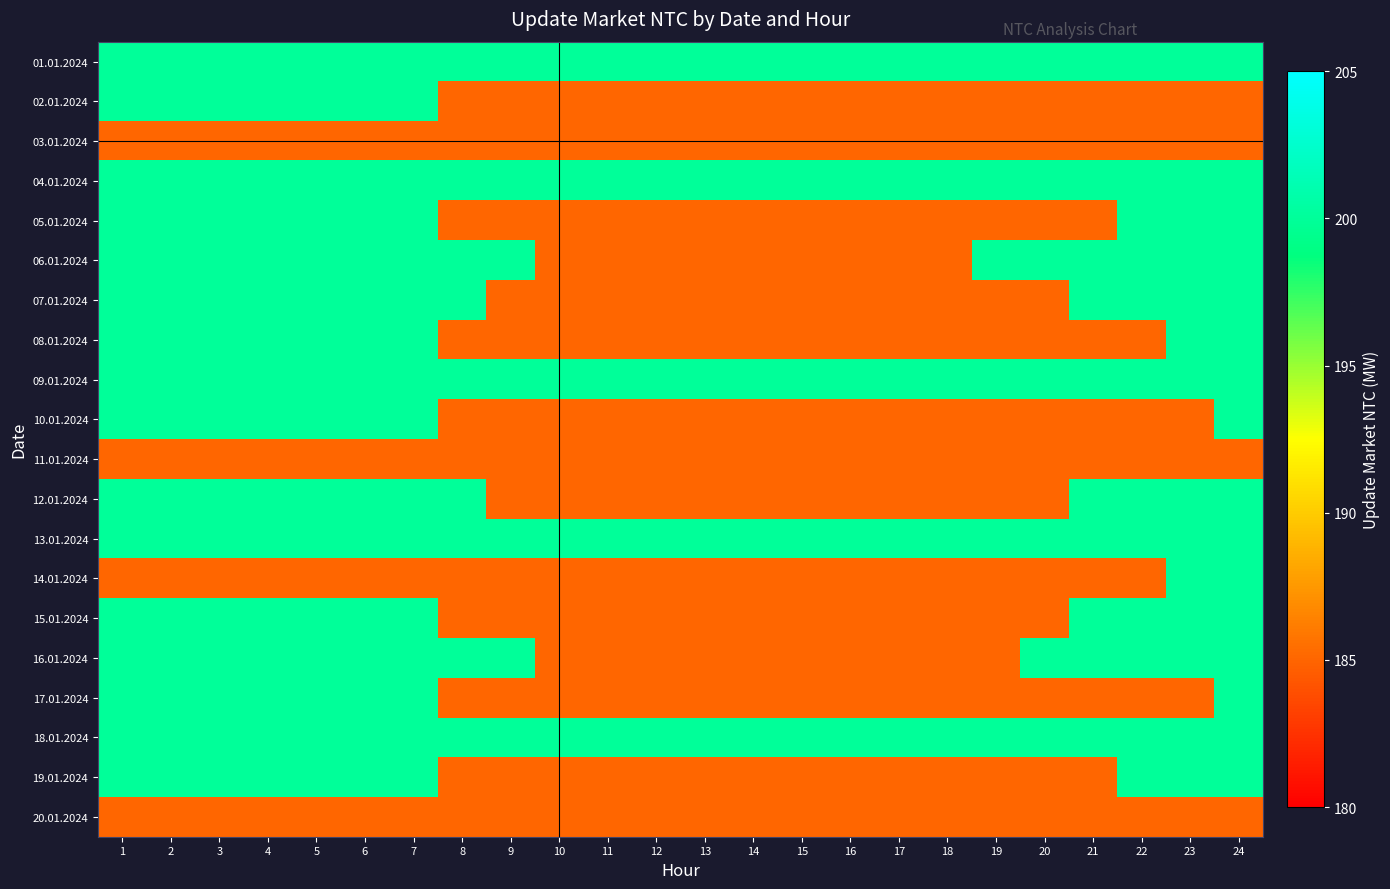

At how many categories does at least one series exceed 194?

24